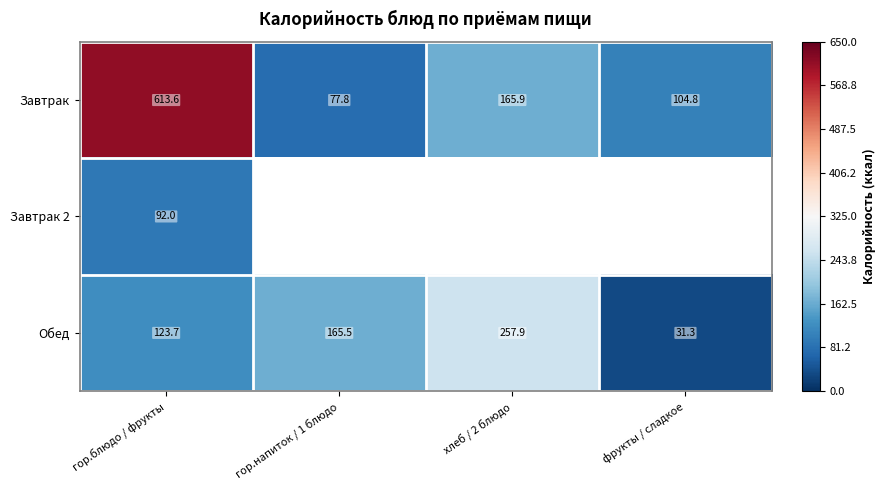

Is the value of Обед at гор.напиток / 1 блюдо greater than the value of Завтрак at хлеб / 2 блюдо?

No